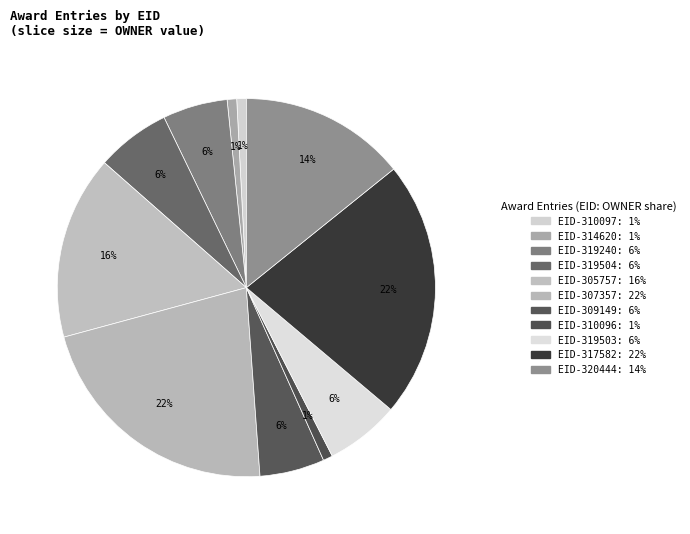

Which slice is the largest?

317582